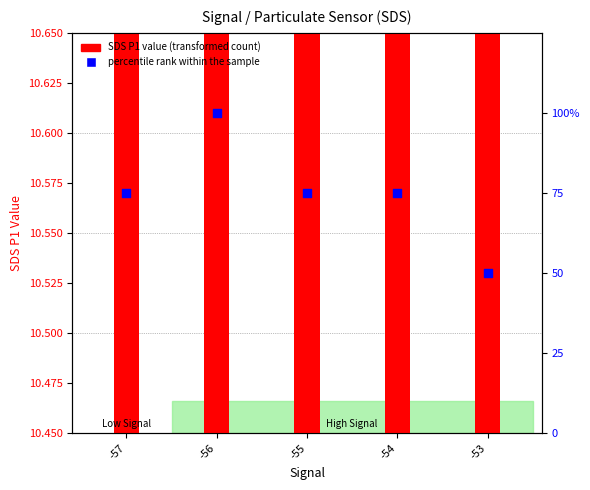

Which series has the largest total across all categories?

percentile rank within the sample